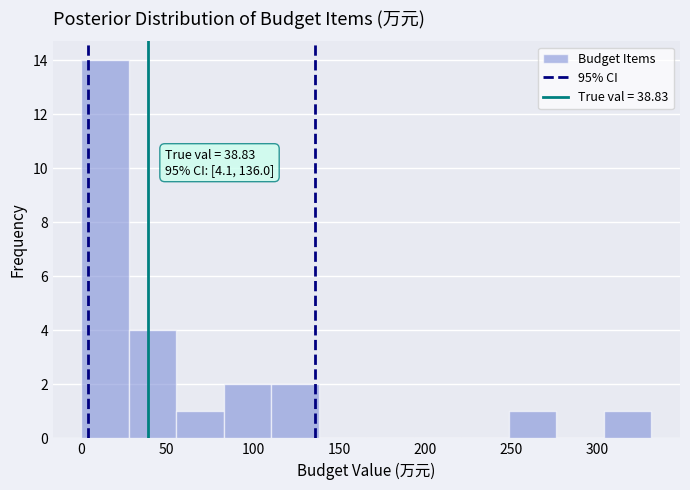

Over which range of the x-axis is the bar tallest?

0 to 30